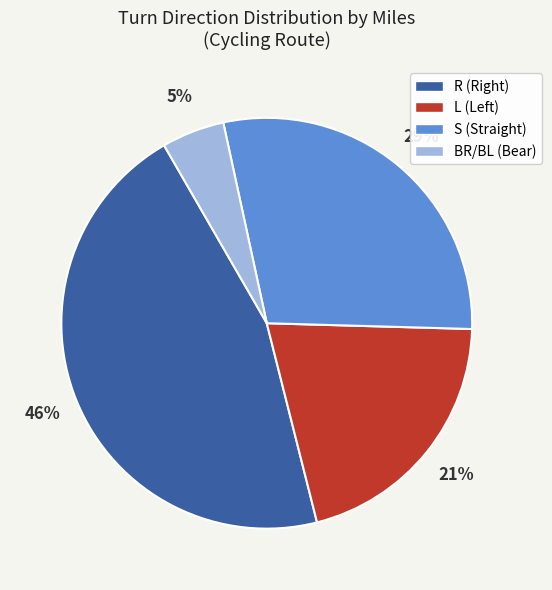

To the nearest percent, what percentage of the pie is BR/BL (Bear)?

5%